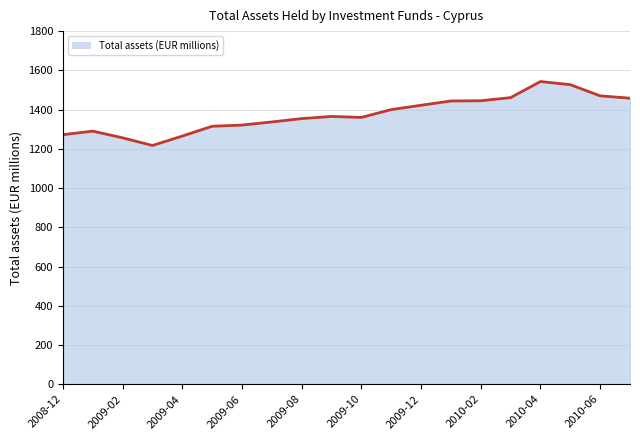

What is the minimum value shown in the chart?

1217